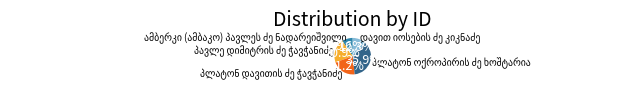

How many slices are in this pie chart?

5